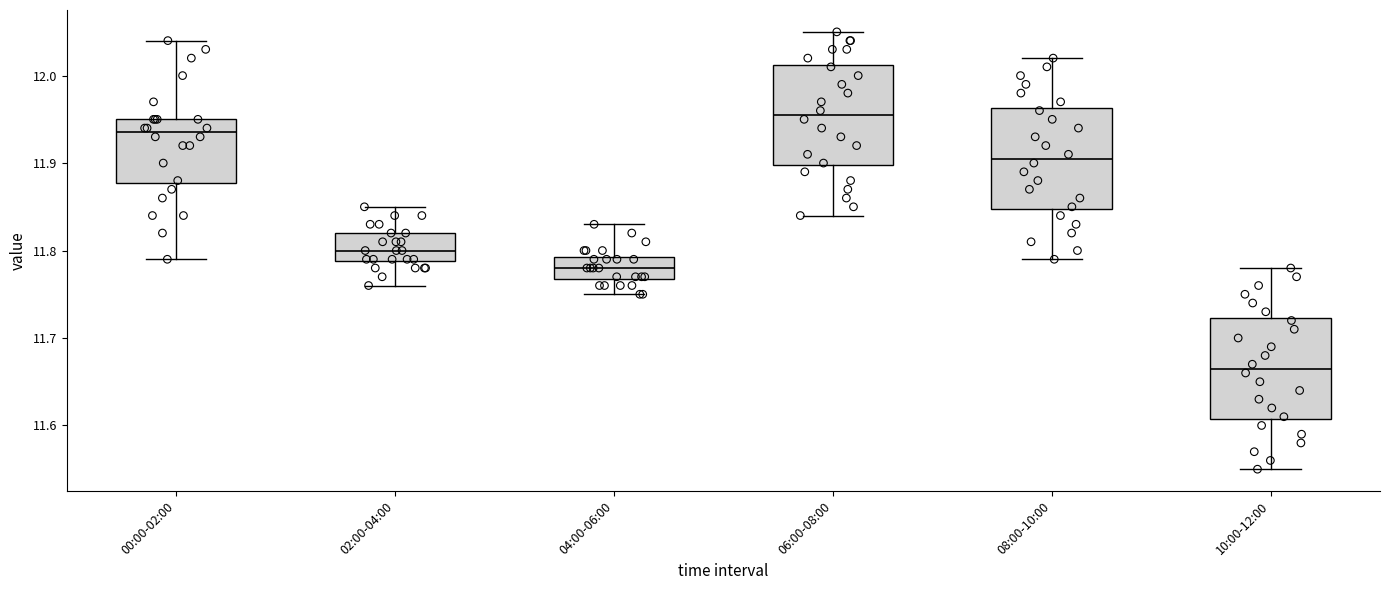

Reading left to right, read every box against the y-axis: the position of its median line, the range the box covers, and the ends of its whiskers. The values are not printed on the chart, so give them approximately, as read against the axis.

00:00-02:00: median 11.94, box 11.88 to 11.95, whiskers 11.79 to 12.04
02:00-04:00: median 11.80, box 11.79 to 11.82, whiskers 11.76 to 11.85
04:00-06:00: median 11.78, box 11.77 to 11.79, whiskers 11.75 to 11.83
06:00-08:00: median 11.96, box 11.90 to 12.01, whiskers 11.84 to 12.05
08:00-10:00: median 11.91, box 11.85 to 11.96, whiskers 11.79 to 12.02
10:00-12:00: median 11.67, box 11.61 to 11.72, whiskers 11.55 to 11.78